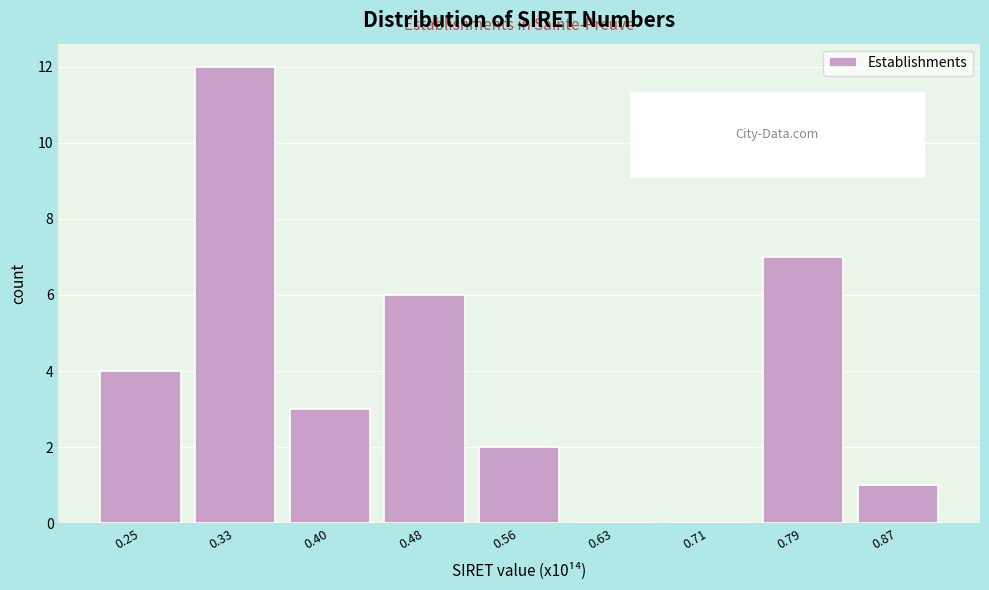

Reading left to right, extract all data points from this chart.

0.25=4	0.33=12	0.40=3	0.48=6	0.56=2	0.63=0	0.71=0	0.79=7	0.87=1